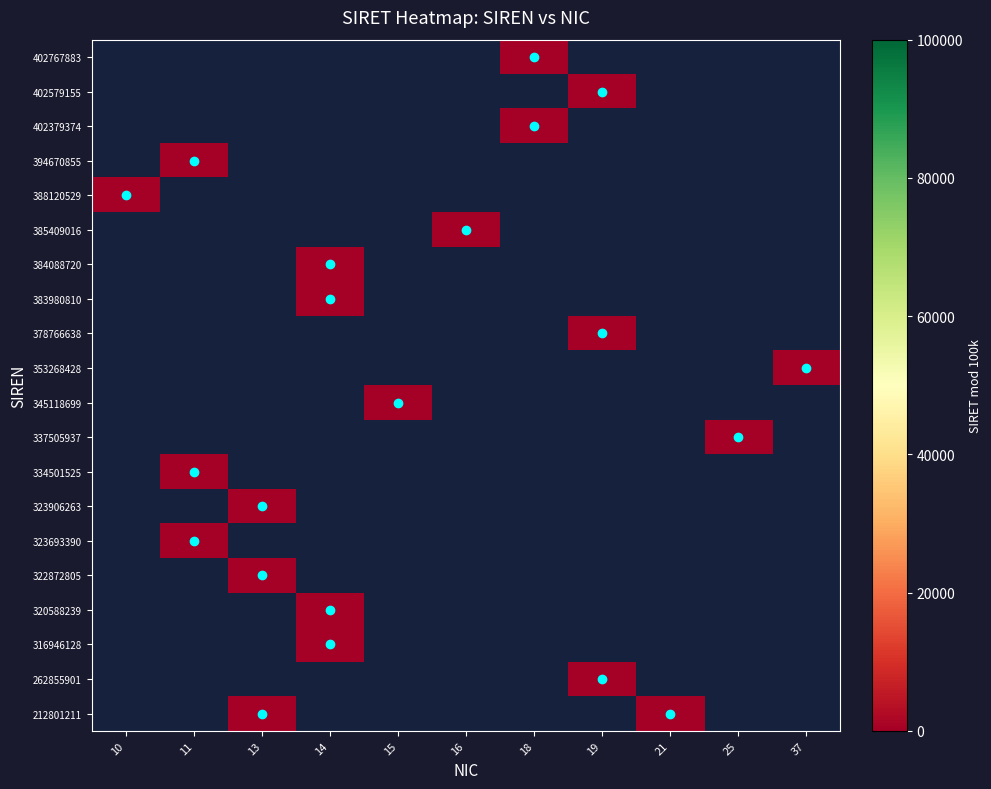

List the series in order of their overall mean, lowest first.

212801211, 262855901, 316946128, 320588239, 322872805, 323693390, 323906263, 334501525, 337505937, 345118699, 353268428, 378766638, 383980810, 384088720, 385409016, 388120529, 394670855, 402379374, 402579155, 402767883